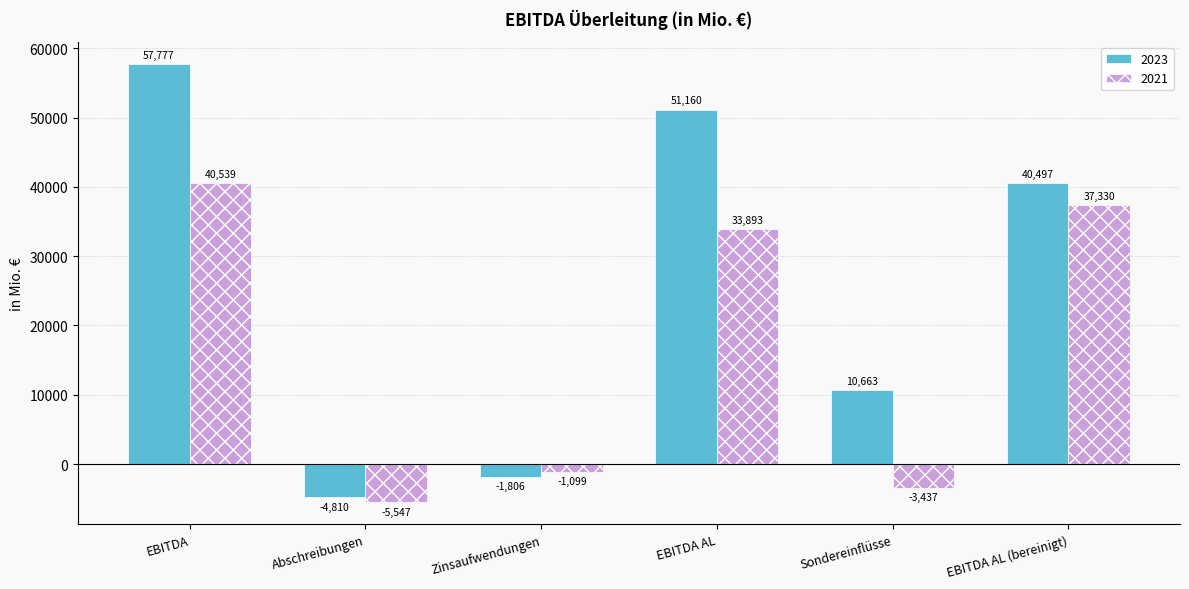

List the series in order of their overall mean, lowest first.

2021, 2023